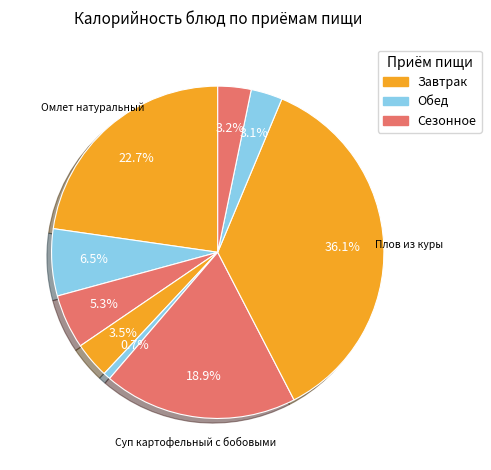

Which category has the smallest portion of the pie?

Огурец свежий